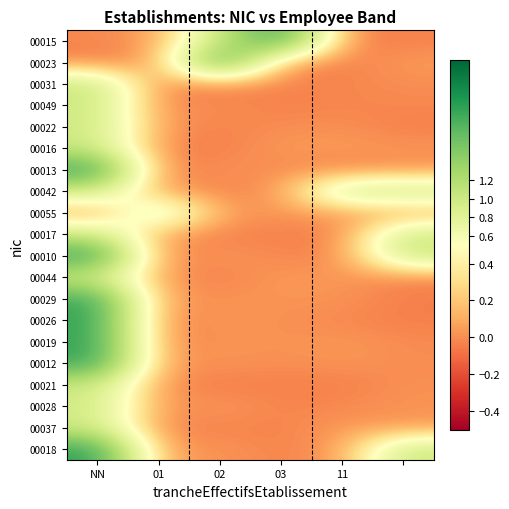

At how many categories does at least one series exceed 0?

6